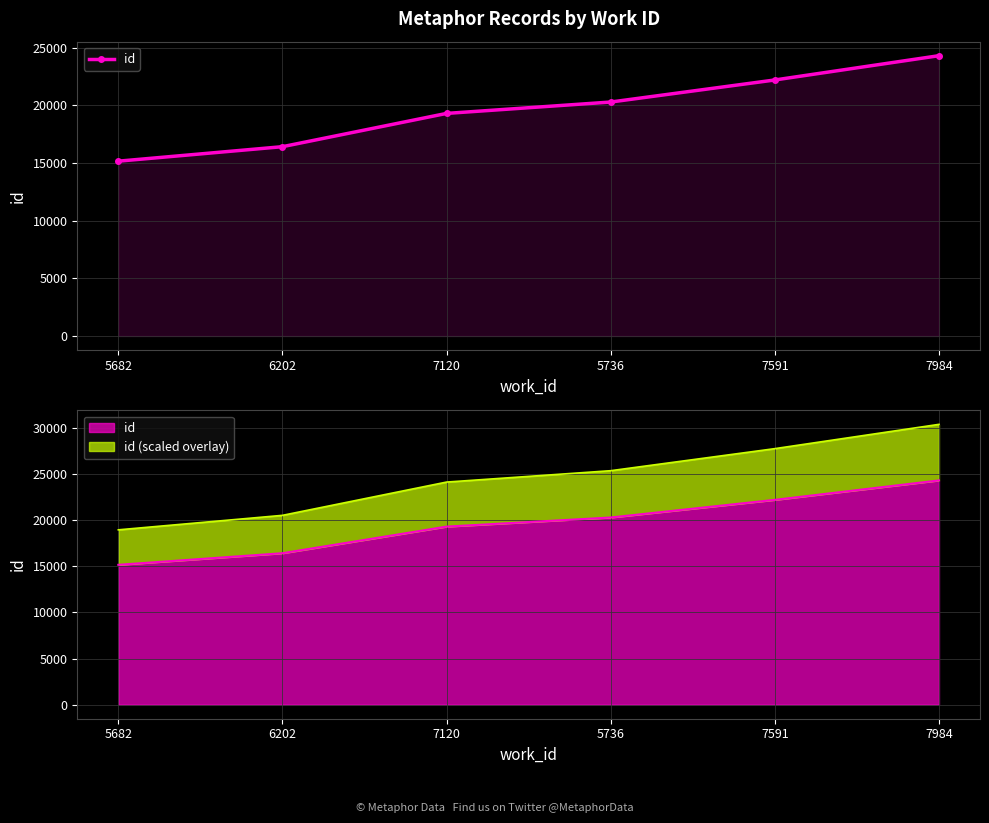

Rank the categories by value from lowest to highest.

5682, 6202, 7120, 5736, 7591, 7984